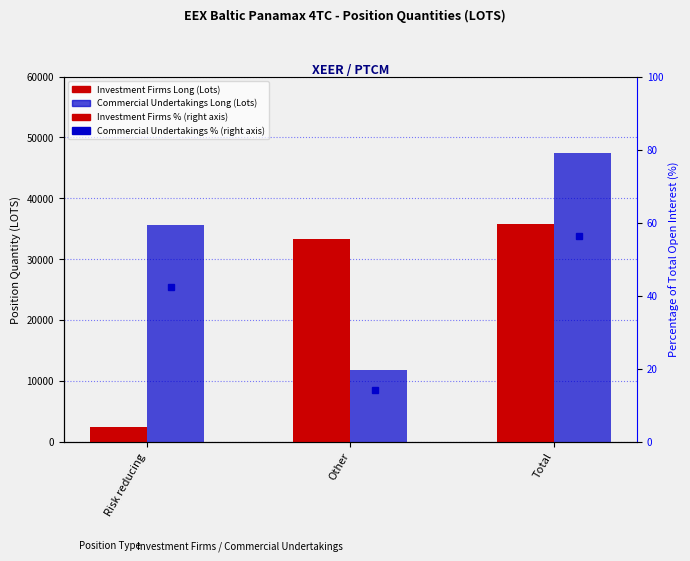

How many data points in Commercial Undertakings Long are less than 35616?

1